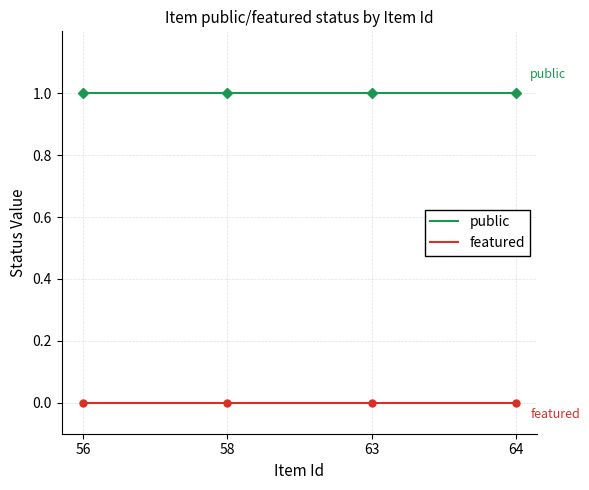

How many lines are shown in the chart?

2